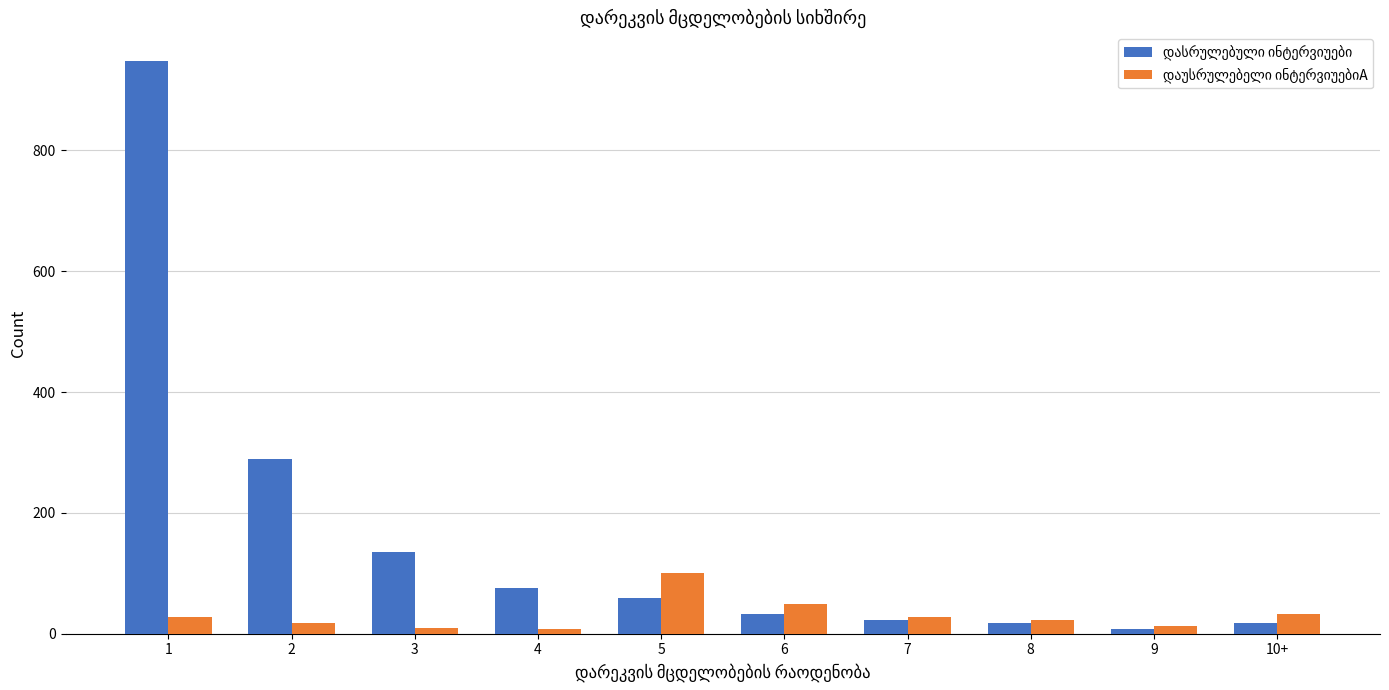

Does the chart contain stacked bars?

No